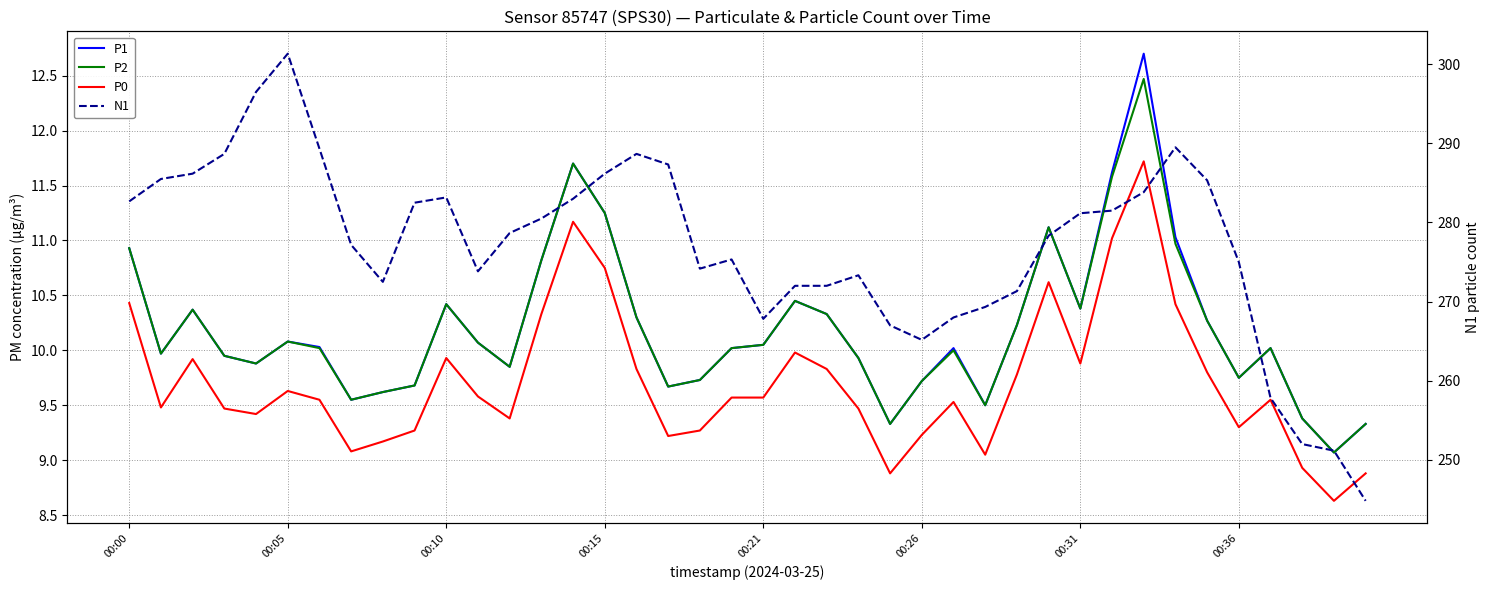

At 26, list the series in order from smallest to largest.

P0, P2, P1, N1